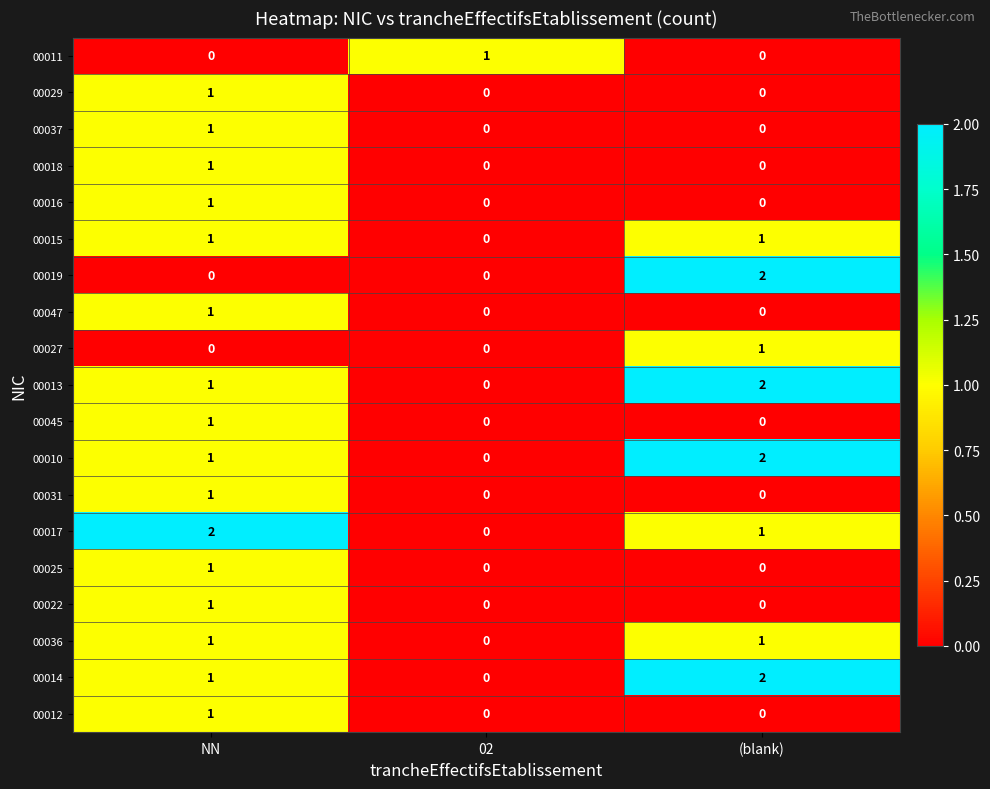

Count the number of data series in this chart.

19